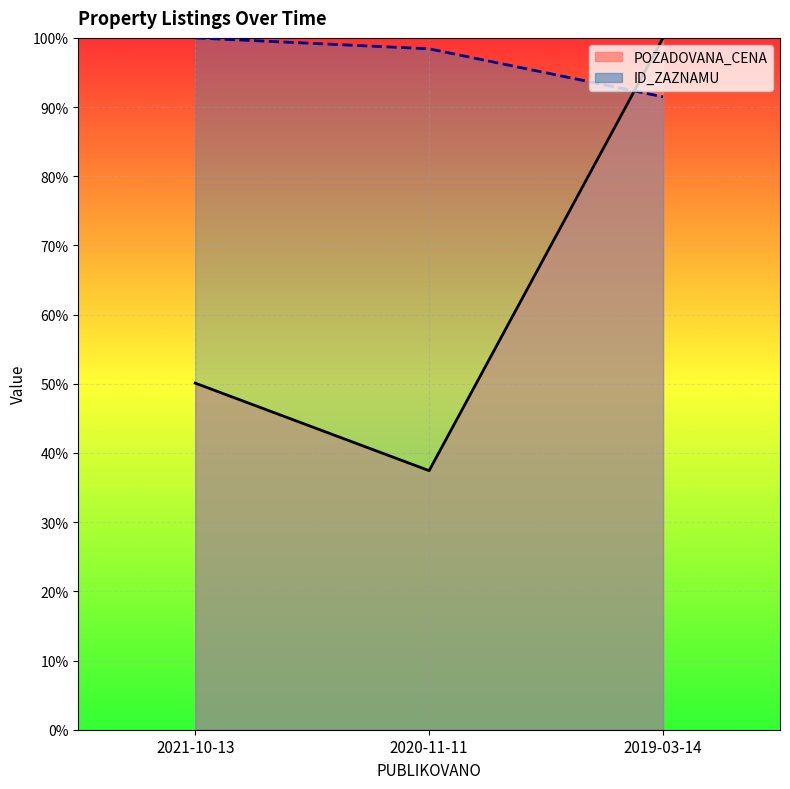

Which category has the lowest value across all series?

2020-11-11